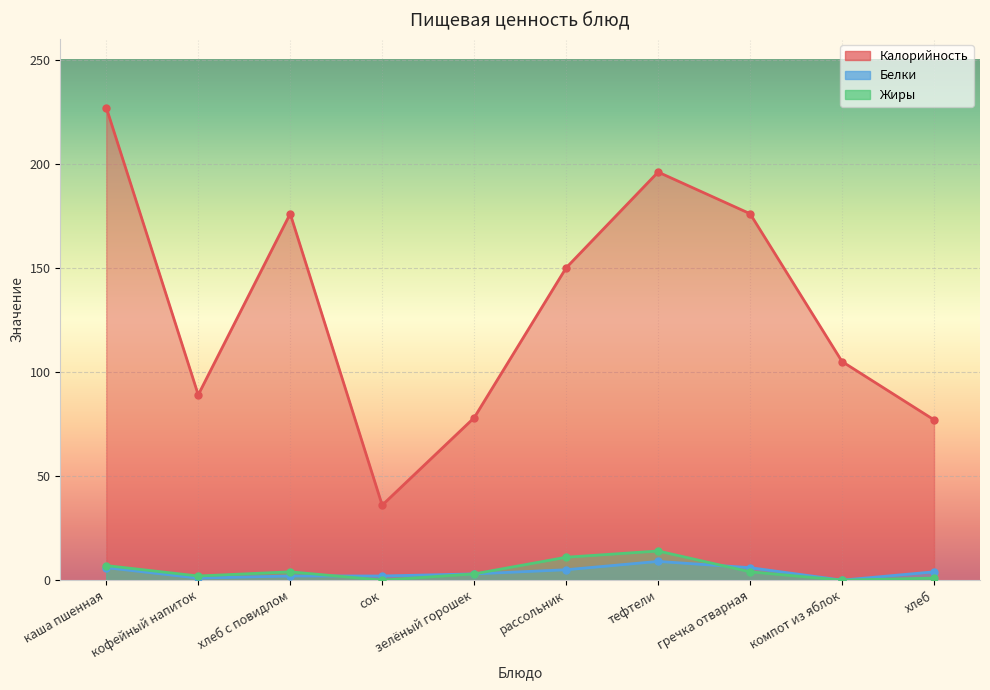

How many lines are shown in the chart?

3